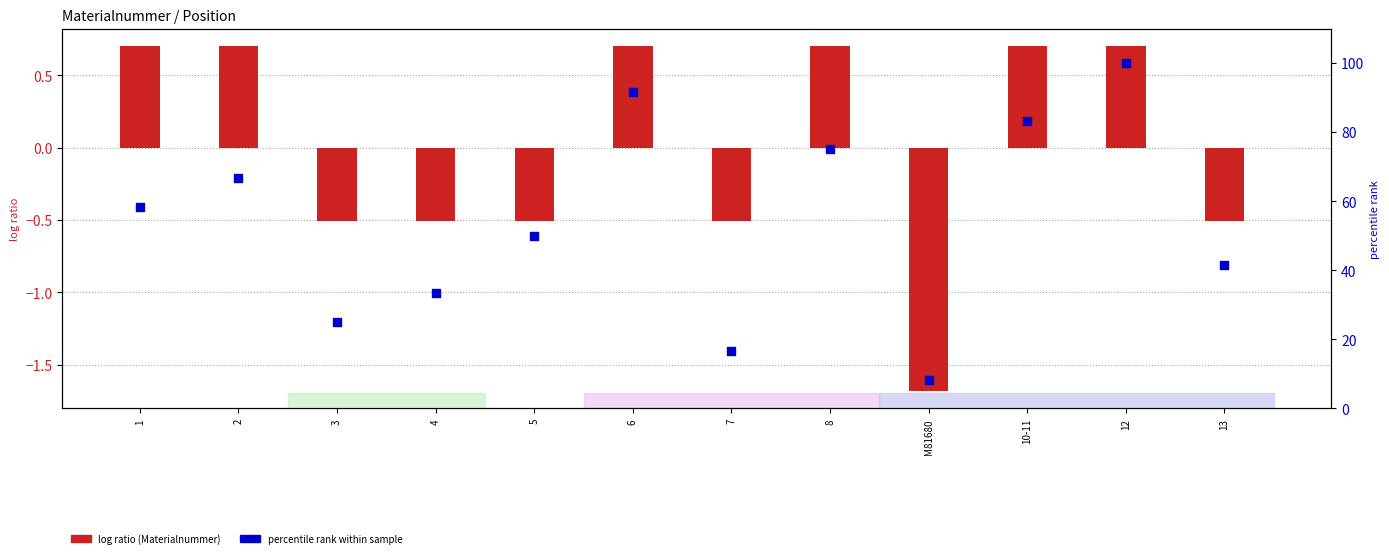

What are all the series names shown in the legend?

log ratio (Materialnummer), percentile rank within sample